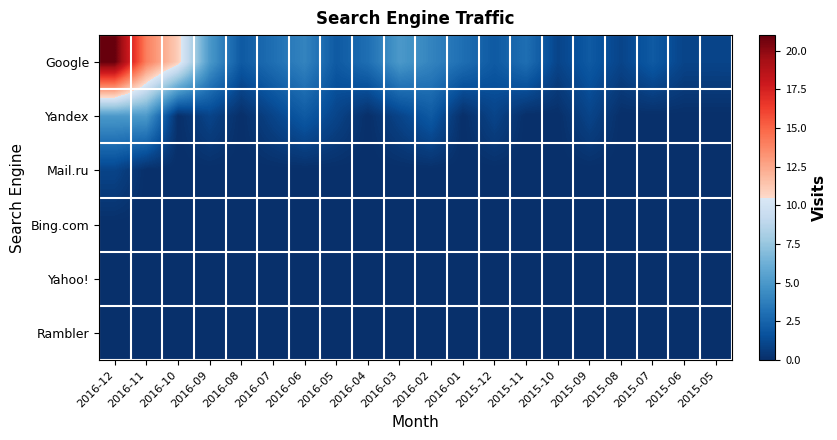

Which has a higher value, 2015-09 or 2016-12?

2016-12